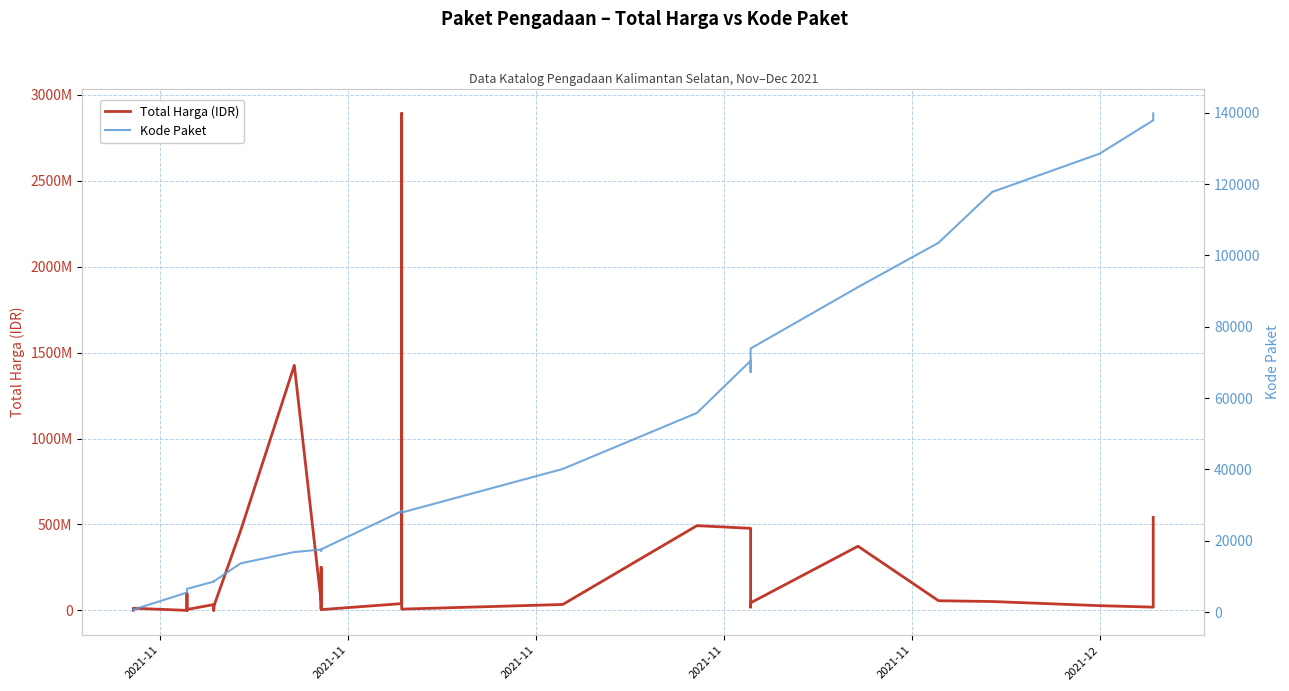

Where does the Total Harga (IDR) series first go above 27412000?

2021-11